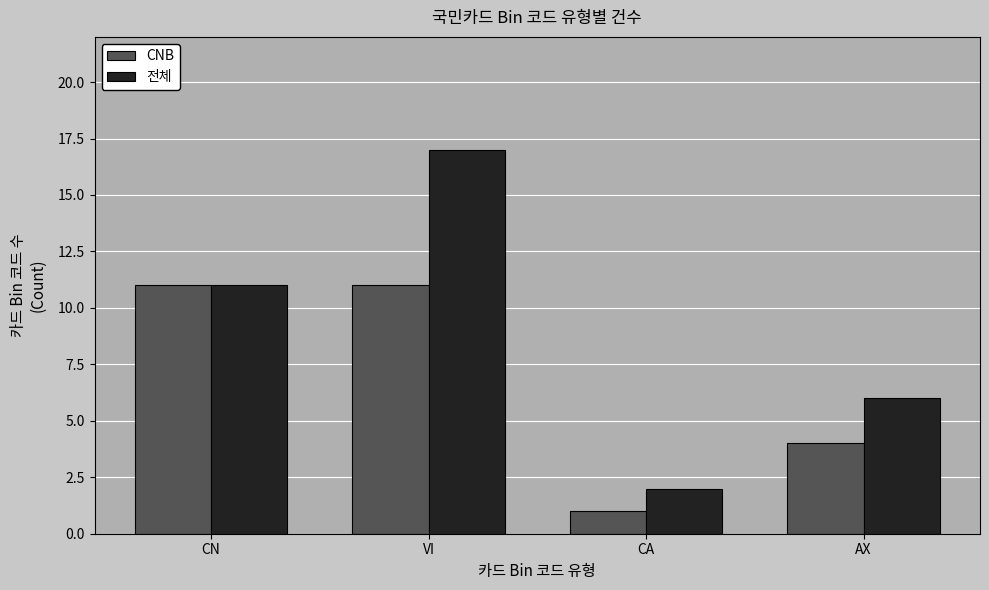

The value of 전체 at VI is 23. True or false?

False